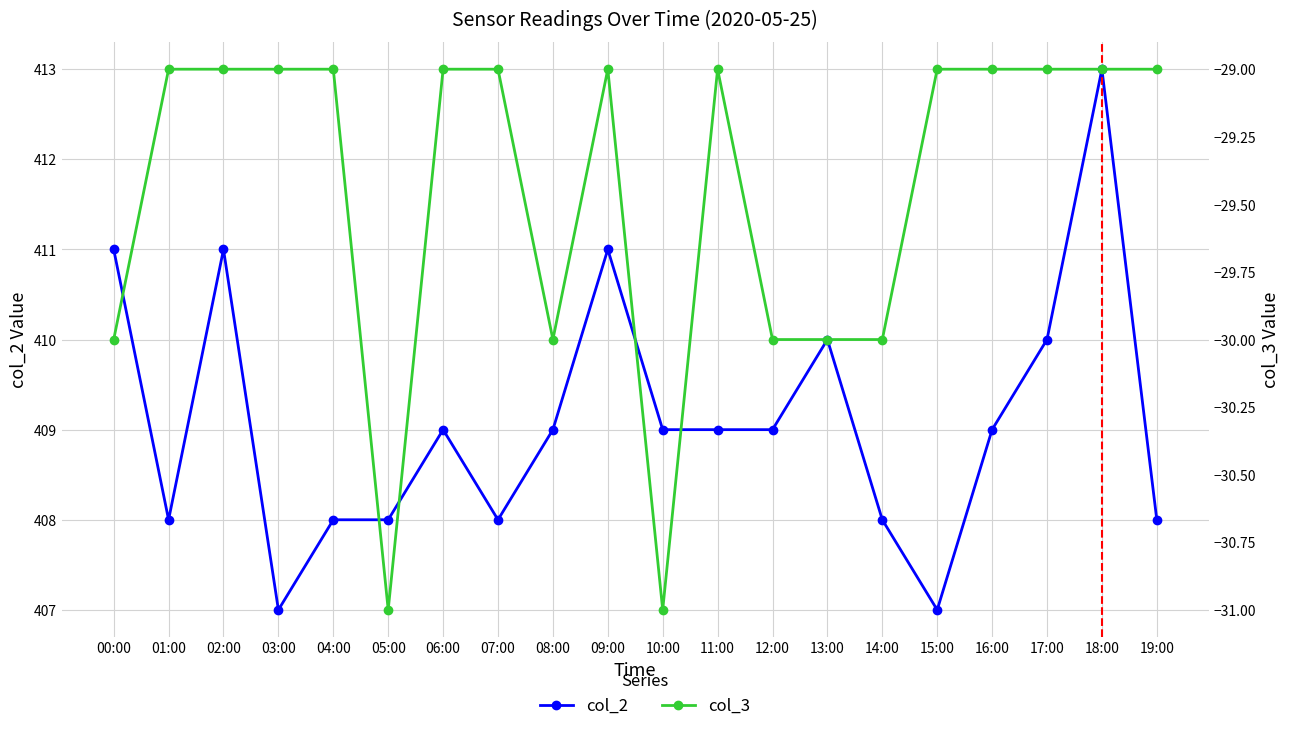

Which has a higher value, 07:00 or 14:00?

07:00